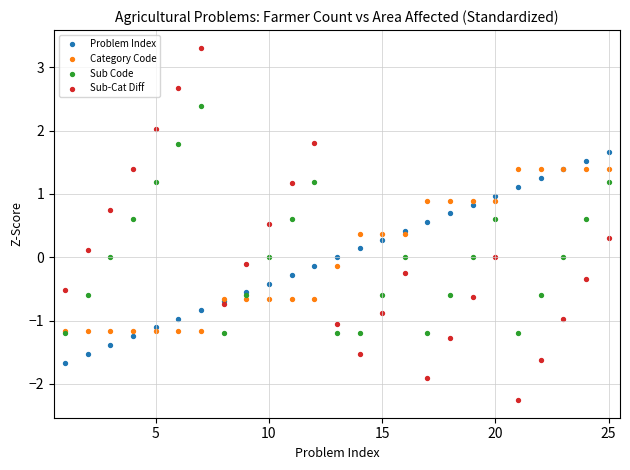

What are all the series names shown in the legend?

Problem Index, Category Code, Sub Code, Sub-Cat Diff